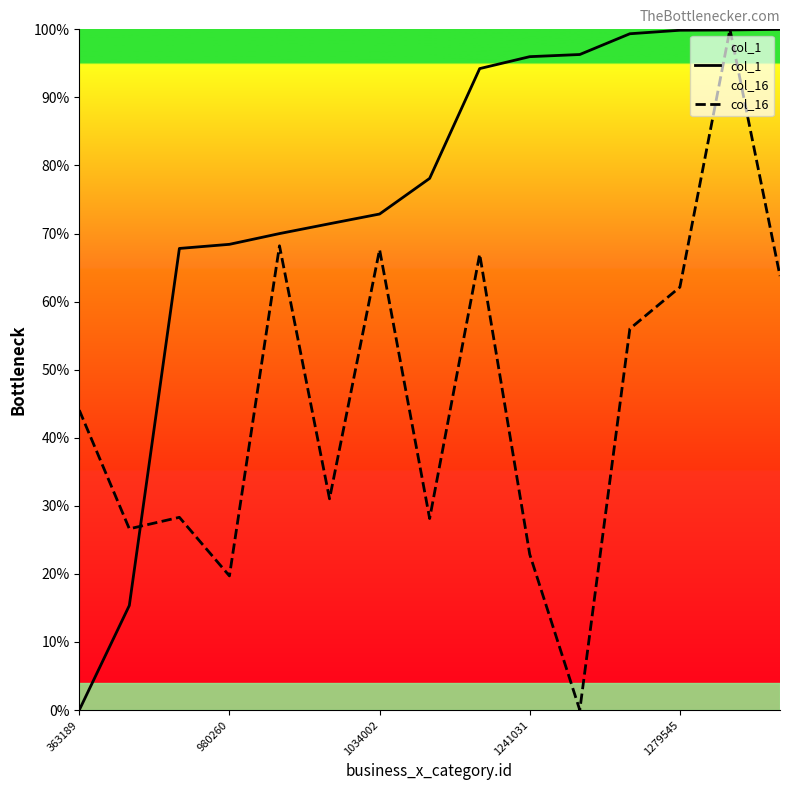

At how many categories does at least one series exceed 79?

7